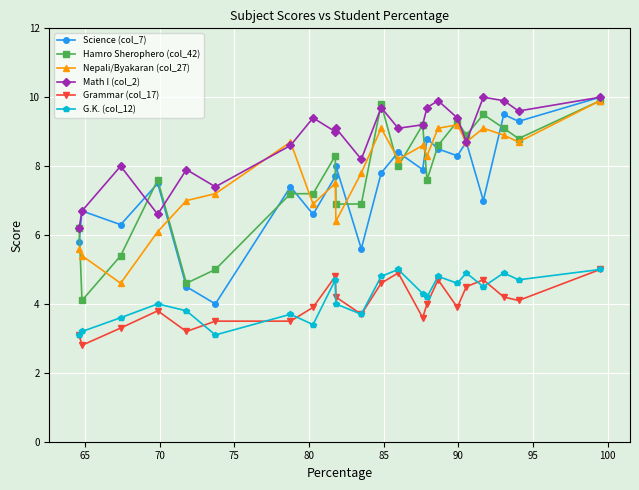

What are all the series names shown in the legend?

Science (col_7), Hamro Sherophero (col_42), Nepali/Byakaran (col_27), Math I (col_2), Grammar (col_17), G.K. (col_12)